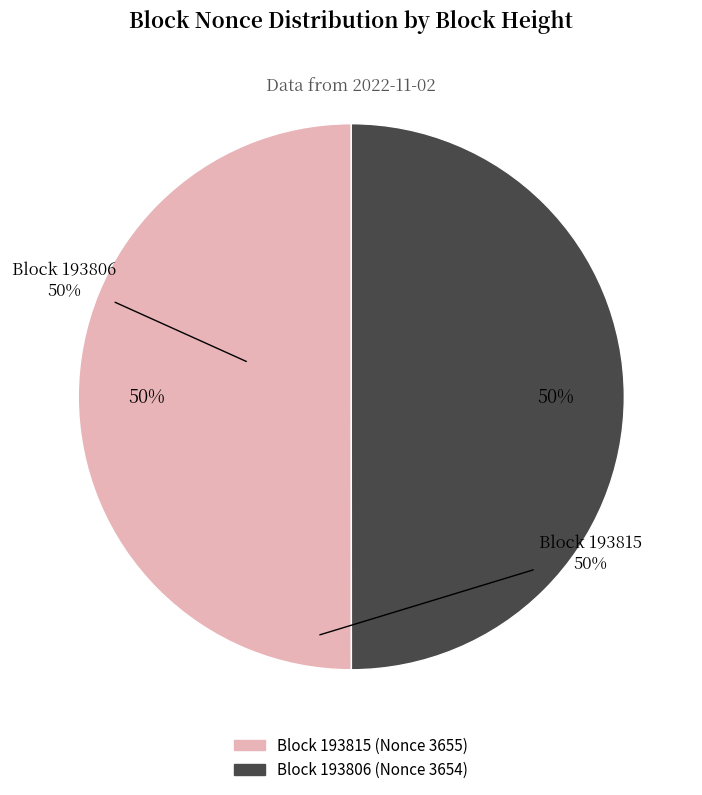

To the nearest percent, what is the average slice percentage?

50%